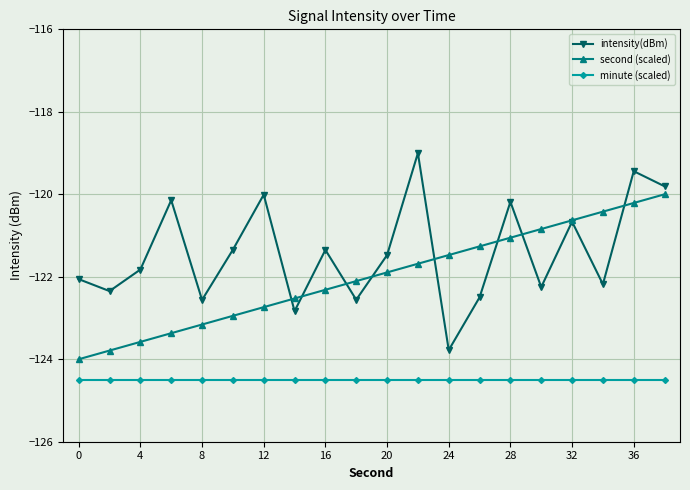

What is the value of the minute (scaled) point at the 4th from the left?

-124.5